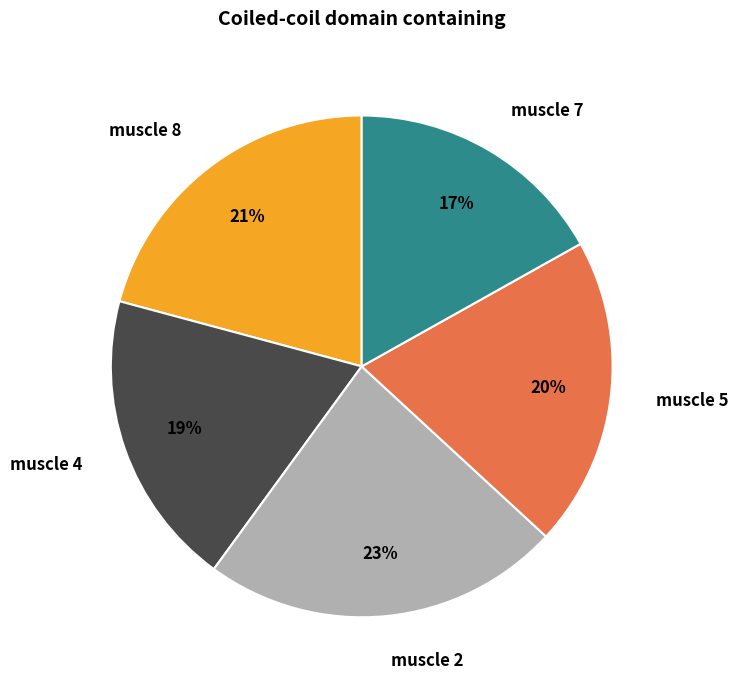

Is the sum of muscle 8 and muscle 7 greater than half?

No